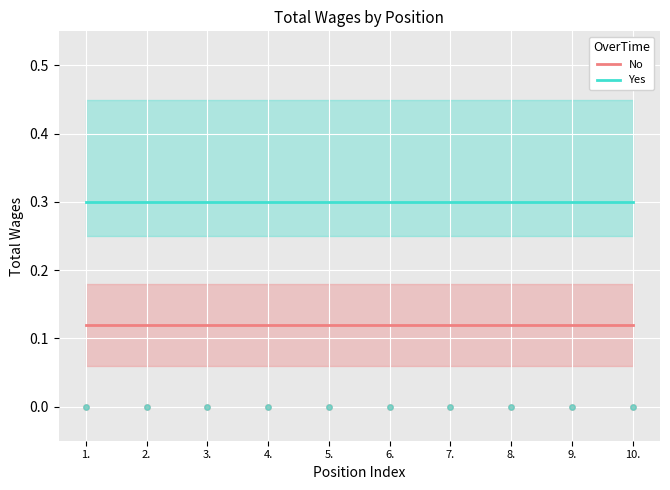

What are all the series names shown in the legend?

No, Yes